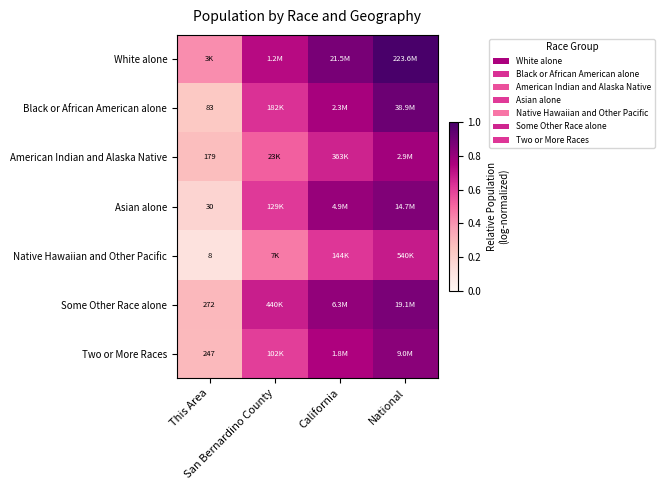

Is it true that Two or More Races equals 0.6 at San Bernardino County?

True